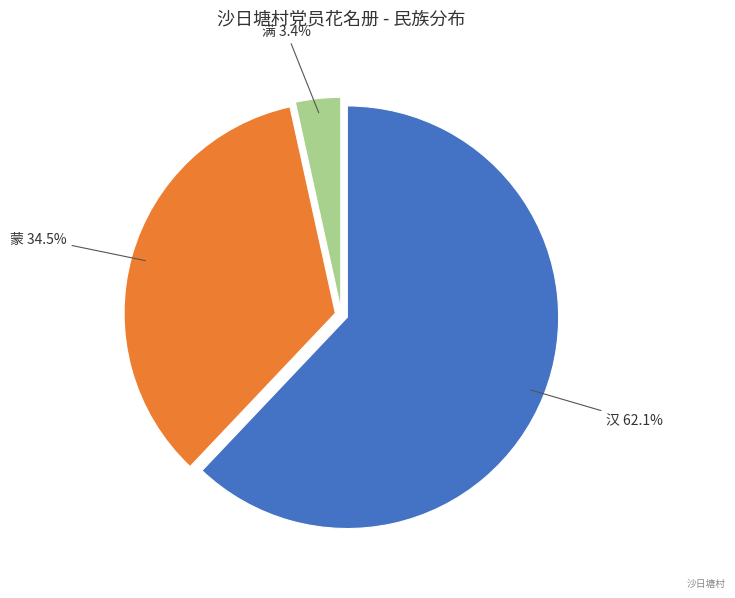

To the nearest percent, what percentage of the pie is 满?

3%